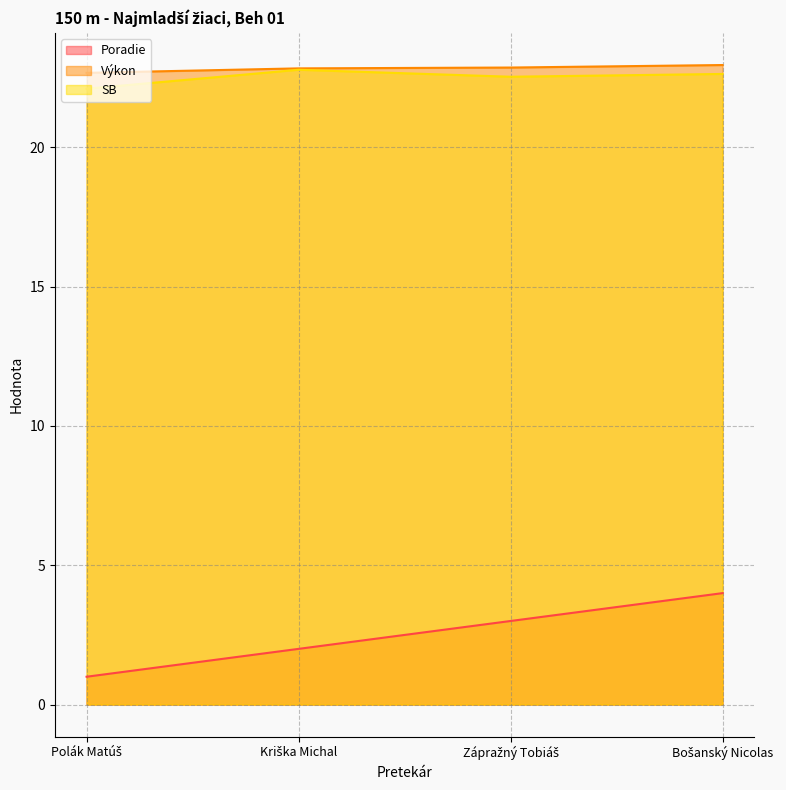

At which label does Poradie reach its minimum?

Polák Matúš